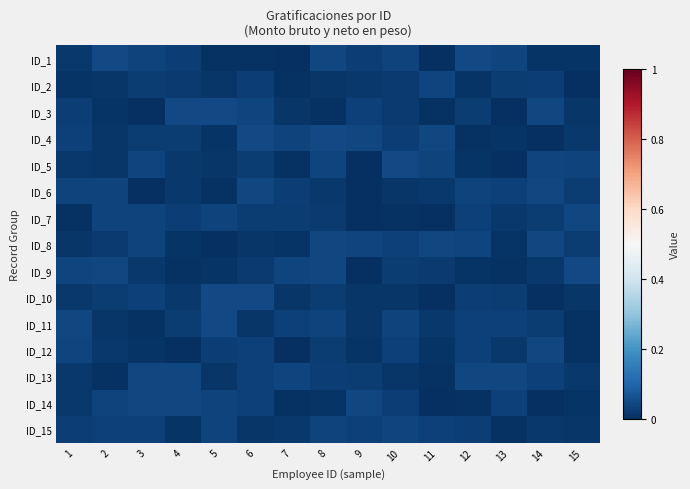

At which category is the sum across all series the highest?

8